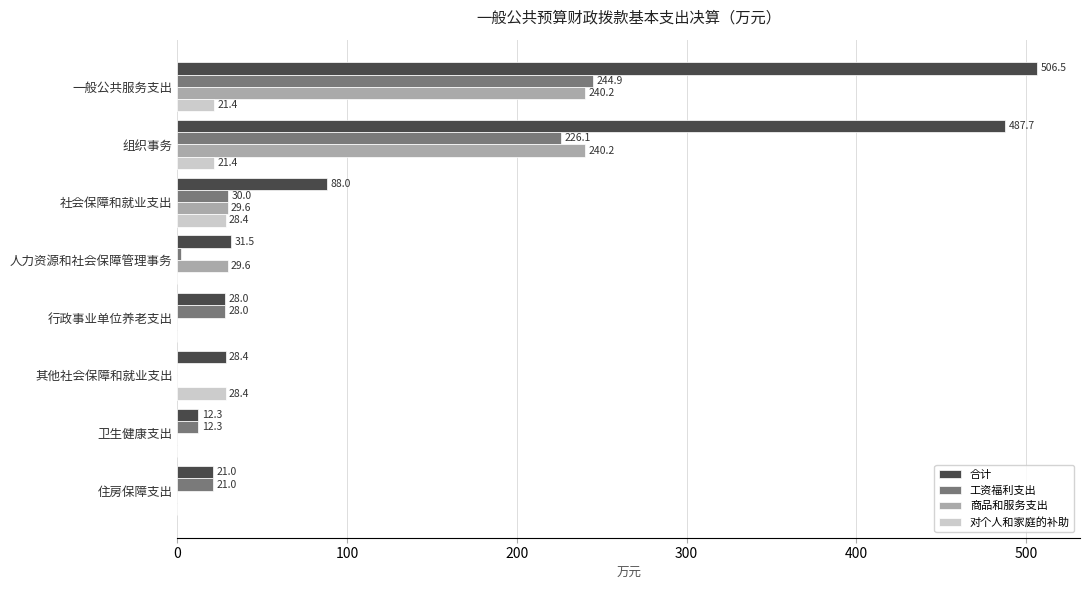

What is the total value across all series at 卫生健康支出?

24.6